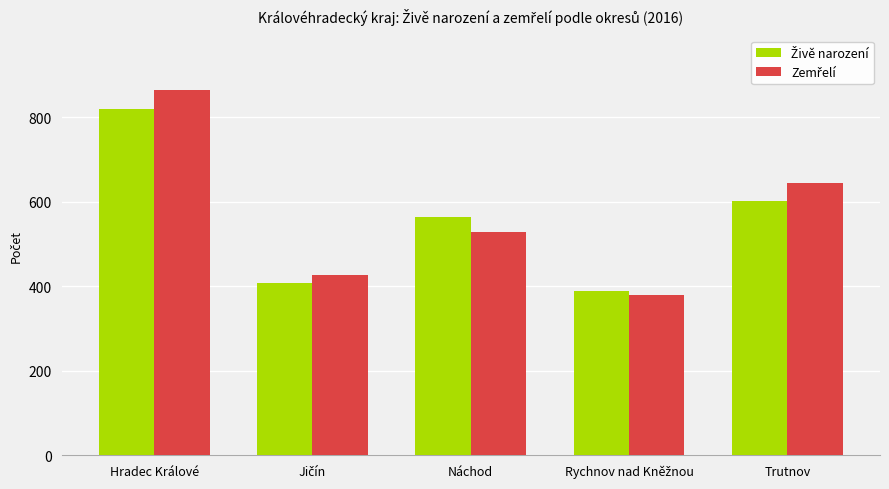

What is the difference between the highest and lowest values at Trutnov?

42